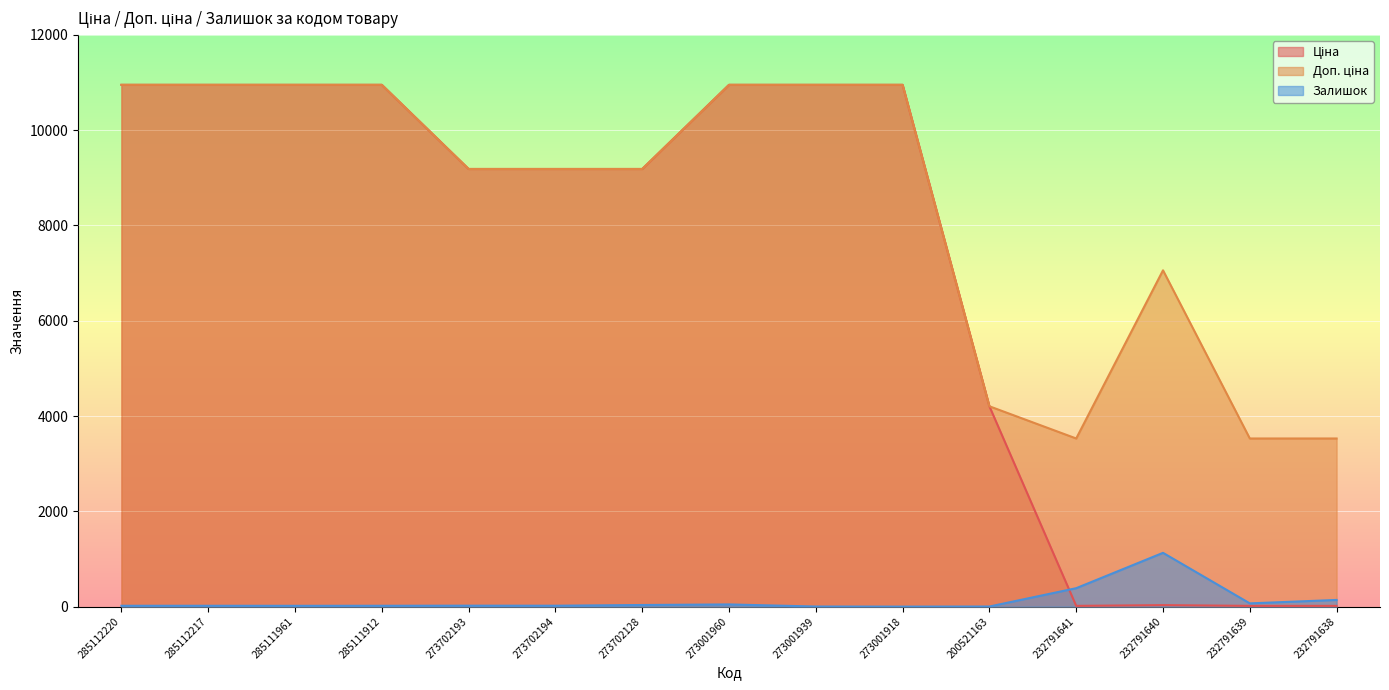

Does the chart display data point markers on the line(s)?

No